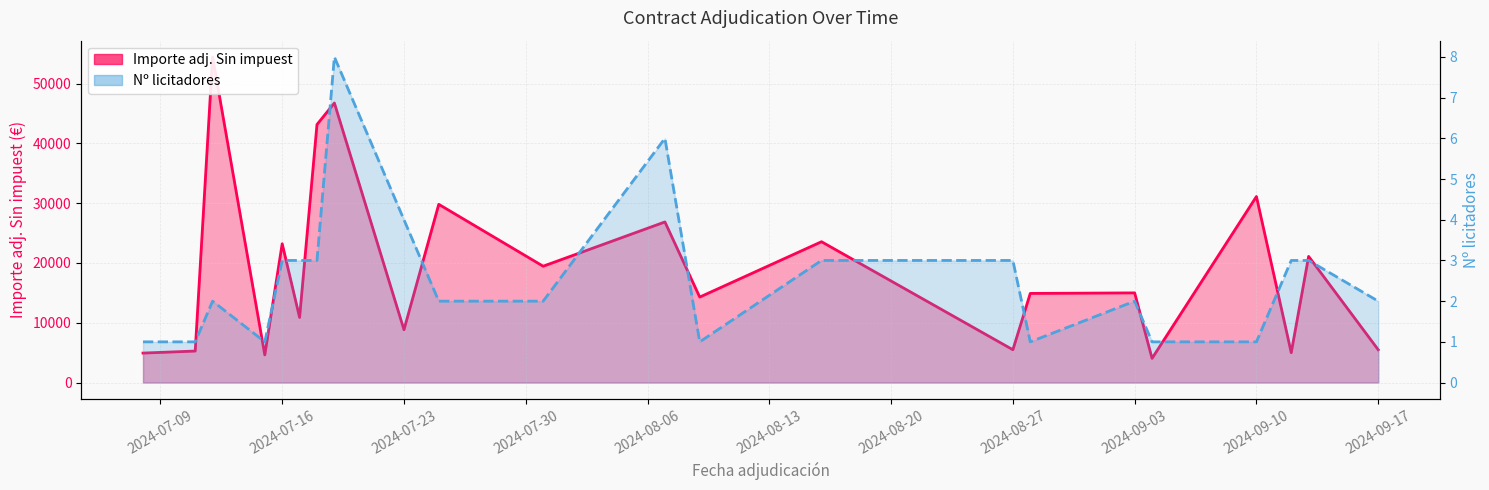

Which series has the largest range (max minus min)?

Importe adj. Sin impuest